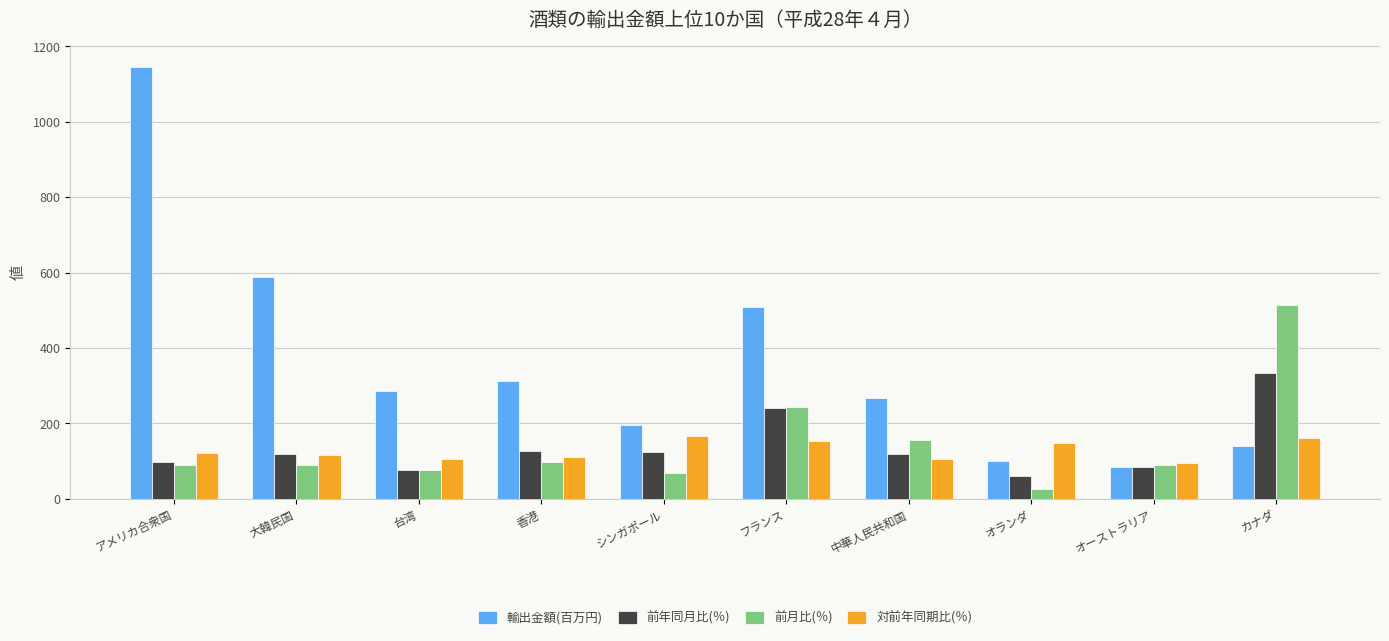

Which series has the largest range (max minus min)?

輸出金額(百万円)